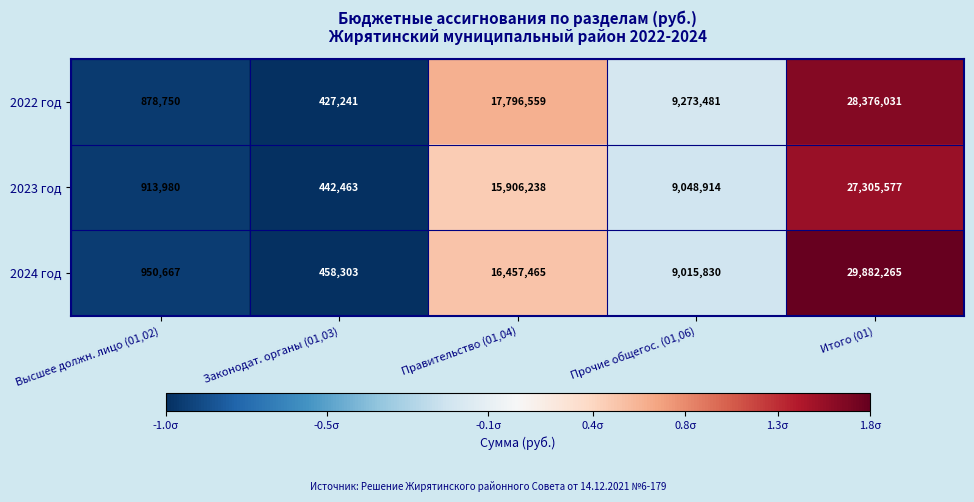

Reading left to right, transcribe all the data shown in this chart.

2022 год: 878750	427241	17796559	9273481	28376031
2023 год: 913980	442463	15906238	9048914	27305577
2024 год: 950667	458303	16457465	9015830	29882265